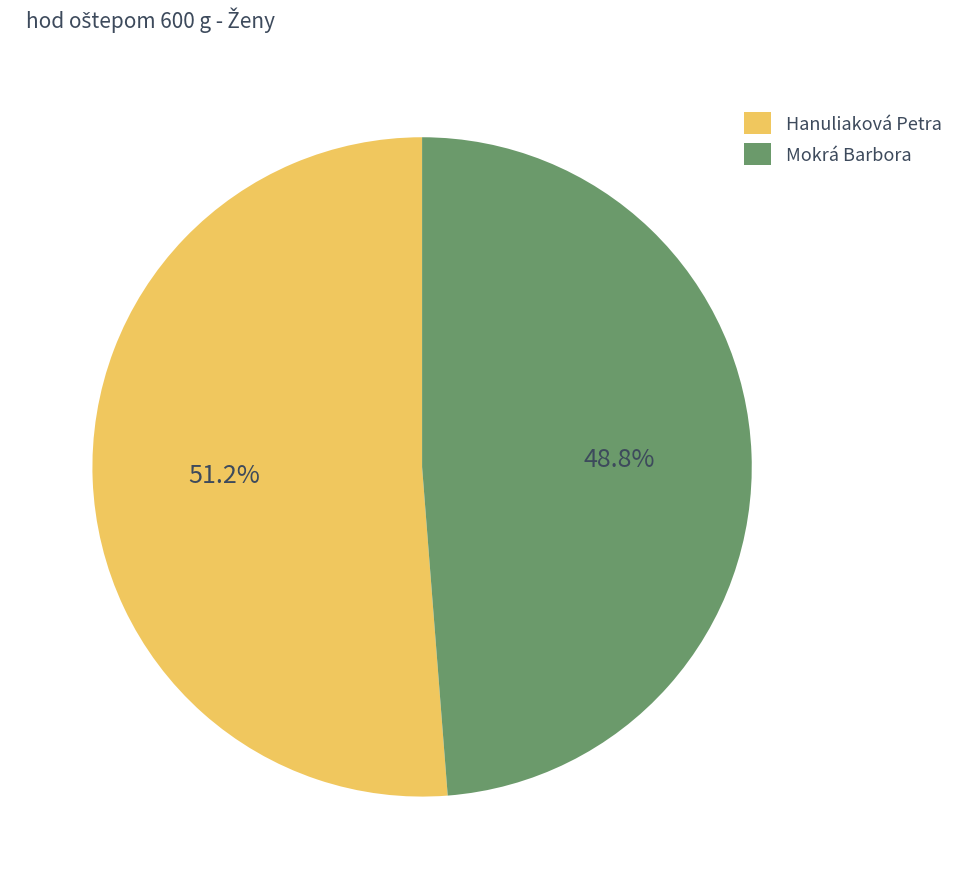

How many segments does this pie chart have?

2